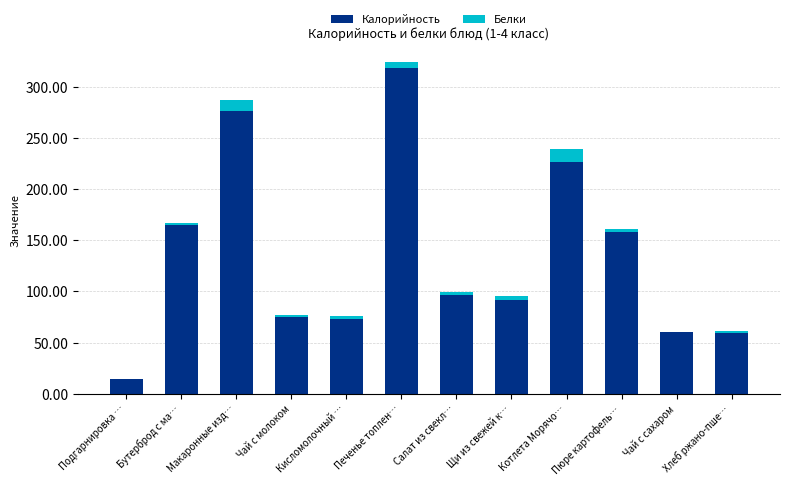

Is it true that Калорийность equals 104.1 at Чай с молоком?

False